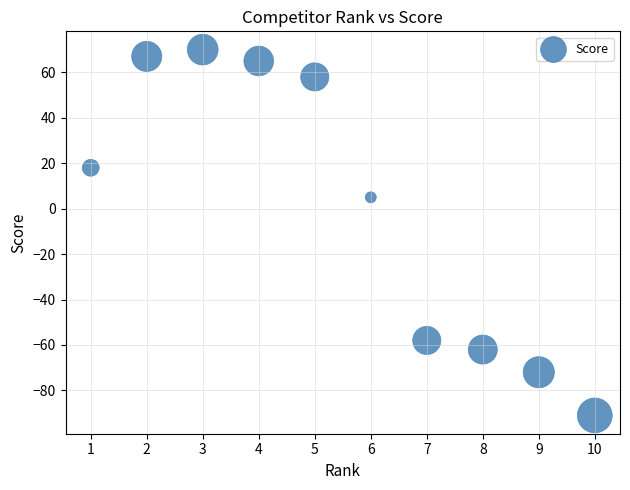

What is the average X value?

6